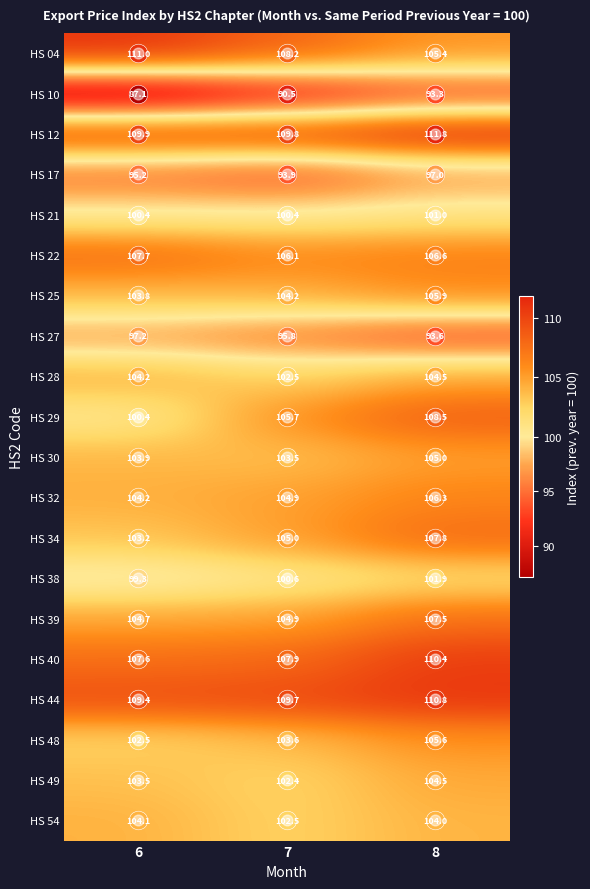

At which label is HS 49 closest to 103?

6